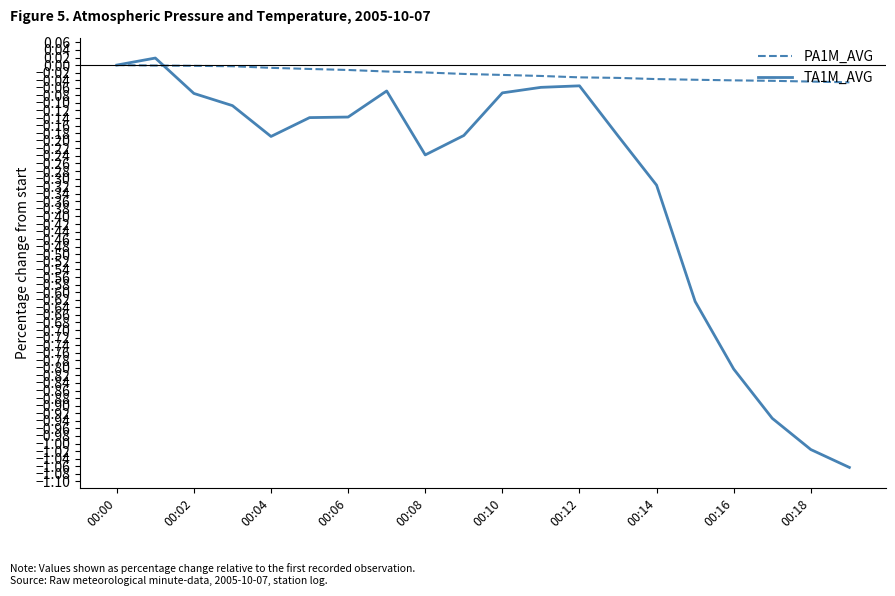

Which series has the widest spread of values?

TA1M_AVG